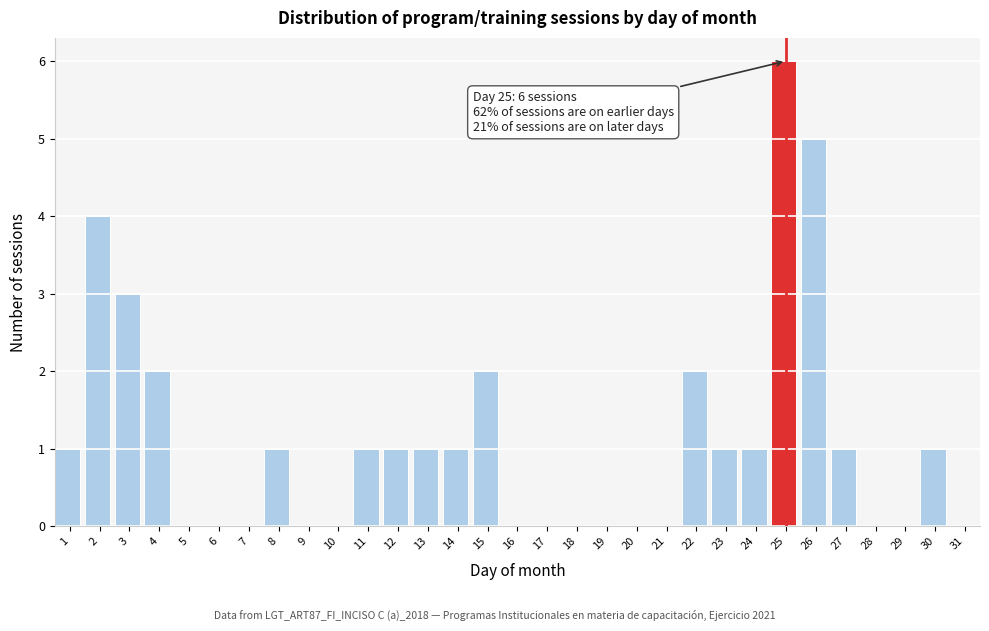

Between 22 and 30, which is larger?

22